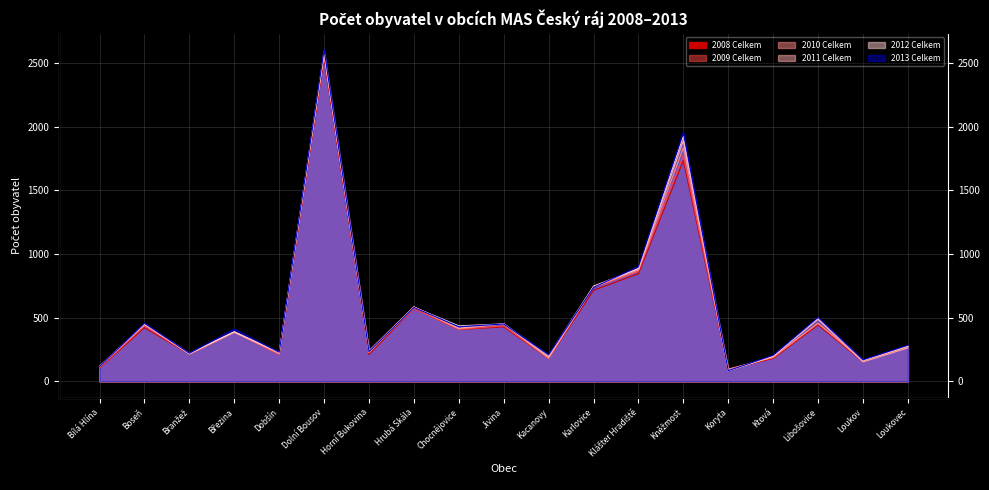

Is the value of 2013 Celkem at Dobšín greater than the value of 2012 Celkem at Březina?

No